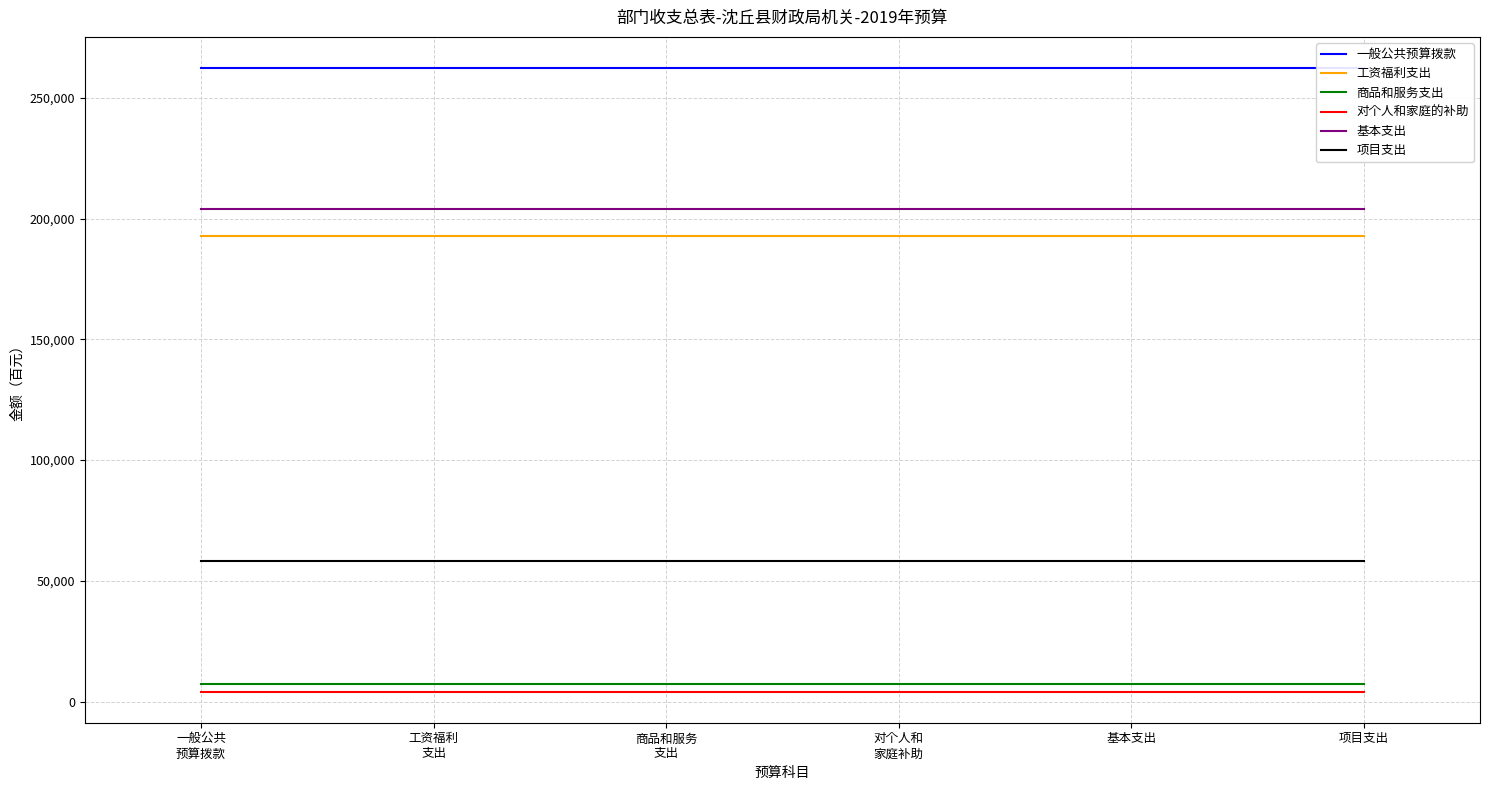

True or false: 一般公共预算拨款 and 对个人和家庭的补助 cross at least once.

False